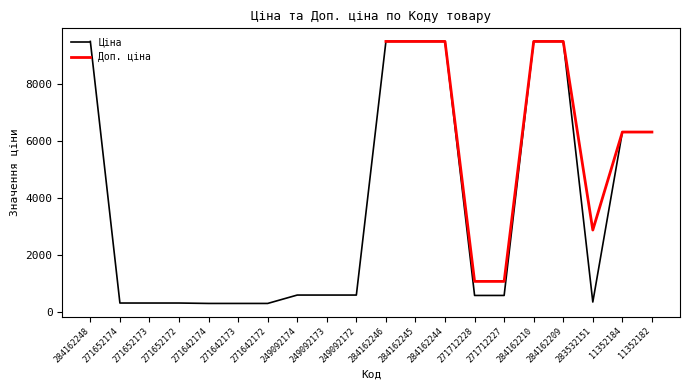

What is the label of the 8th point from the left?

249092174